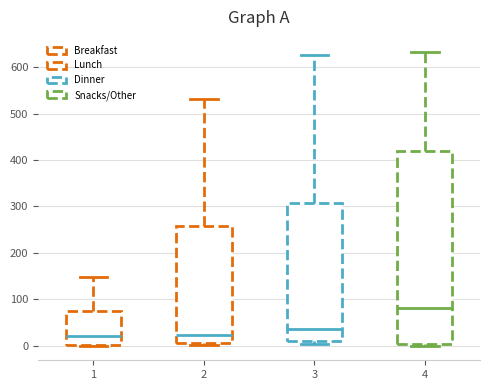

Comparing the boxes themselves (not the whiskers), which one is the tallest?

4